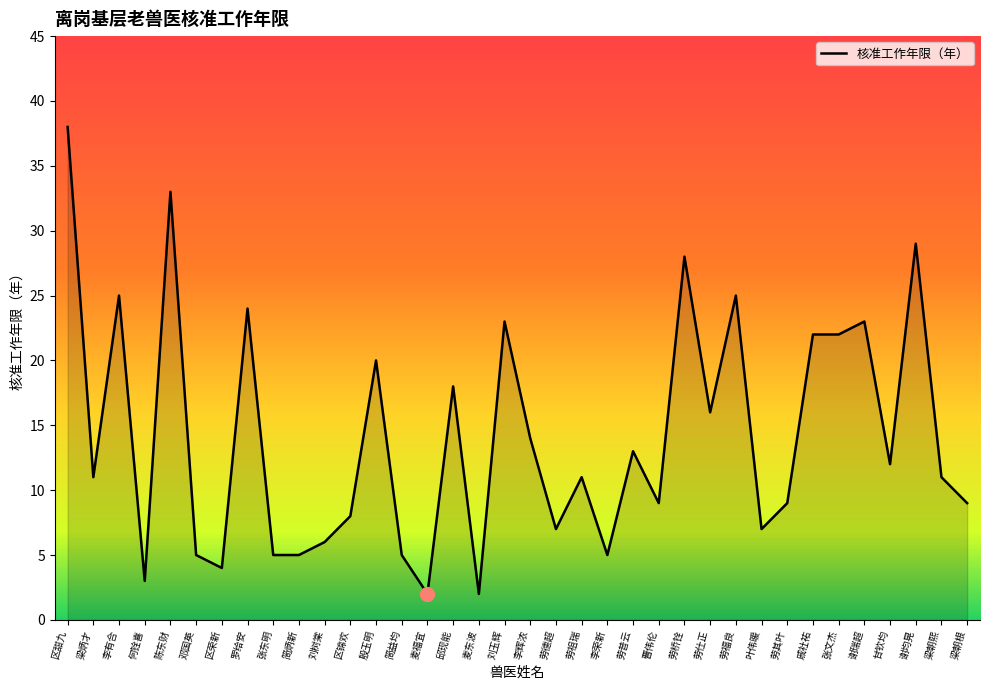

Reading left to right, list all the values displayed in this chart.

38	11	25	3	33	5	4	24	5	5	6	8	20	5	2	18	2	23	14	7	11	5	13	9	28	16	25	7	9	22	22	23	12	29	11	9